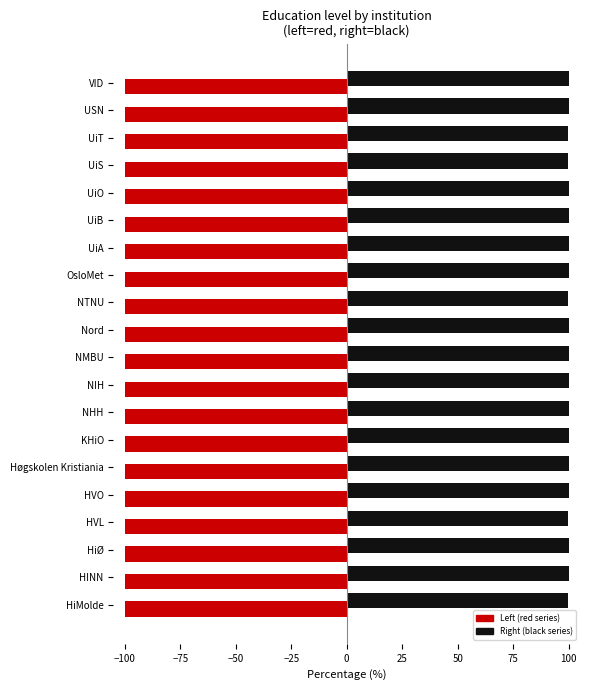

How many data points does each series have?

20